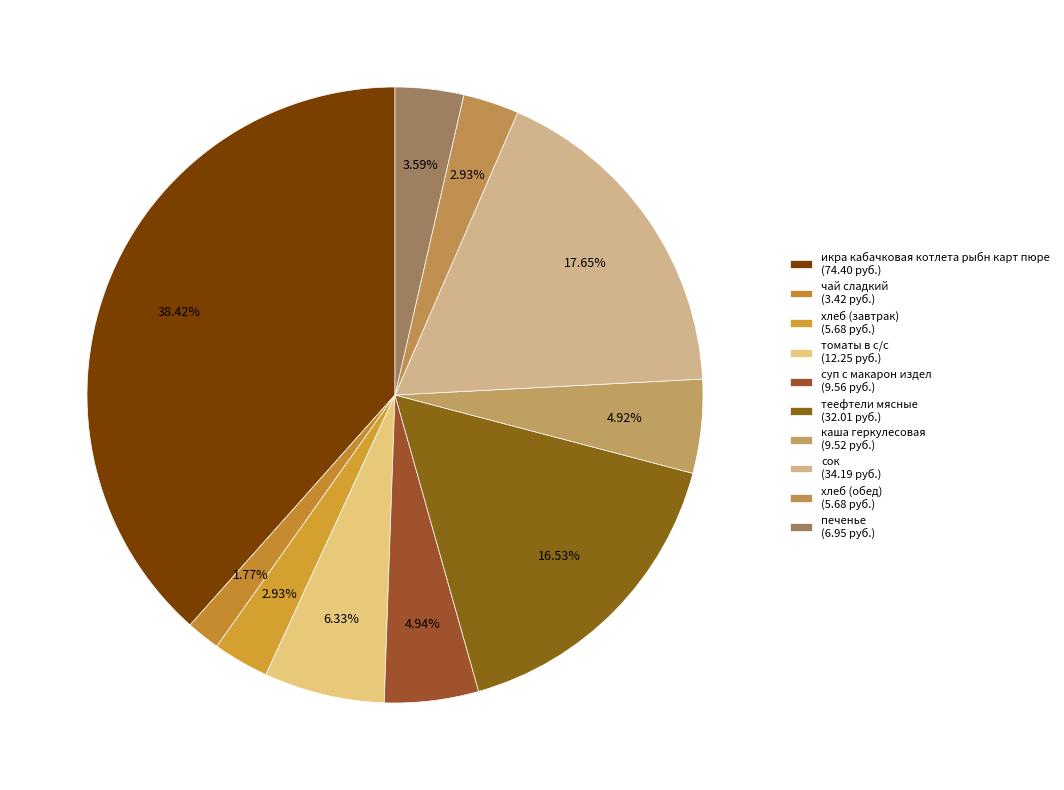

Which category has the biggest portion of the pie?

икра кабачковая котлета рыбн карт пюре